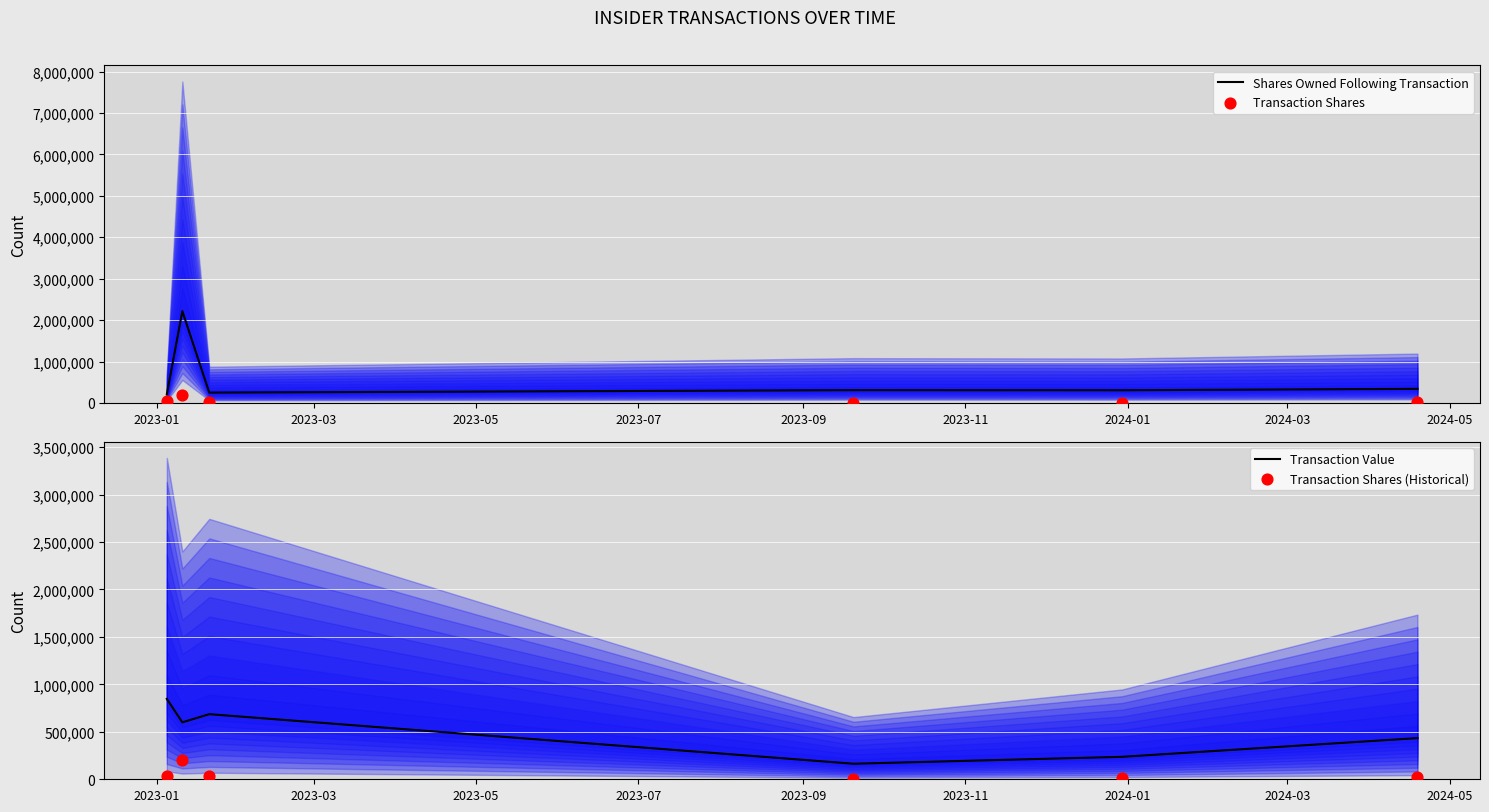

Which series has the largest total across all categories?

Shares Owned Following Transaction